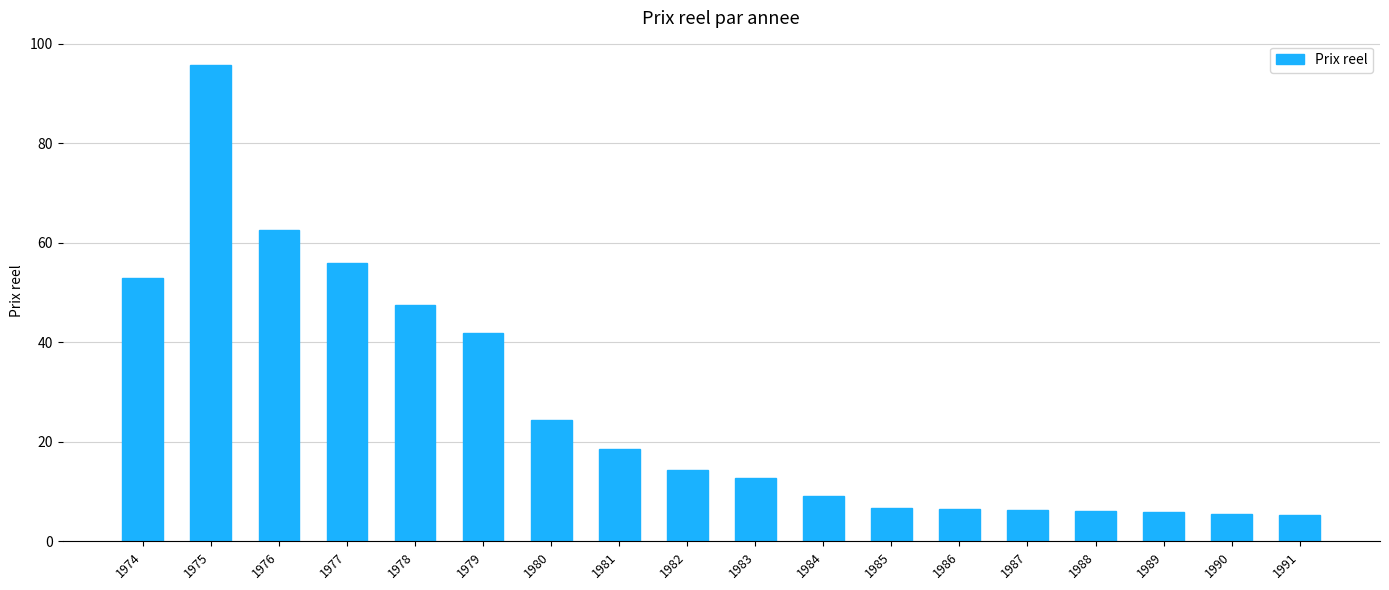

Read the value at 1982.

14.4